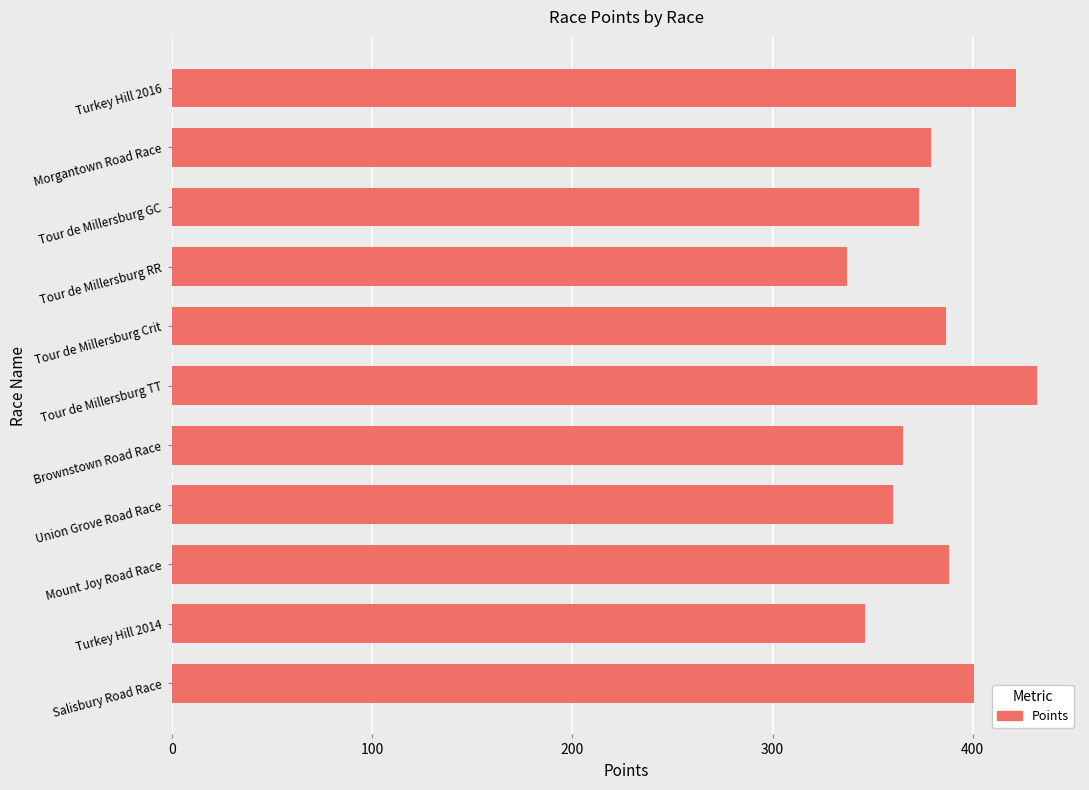

What is the difference between the maximum and minimum values?

94.8